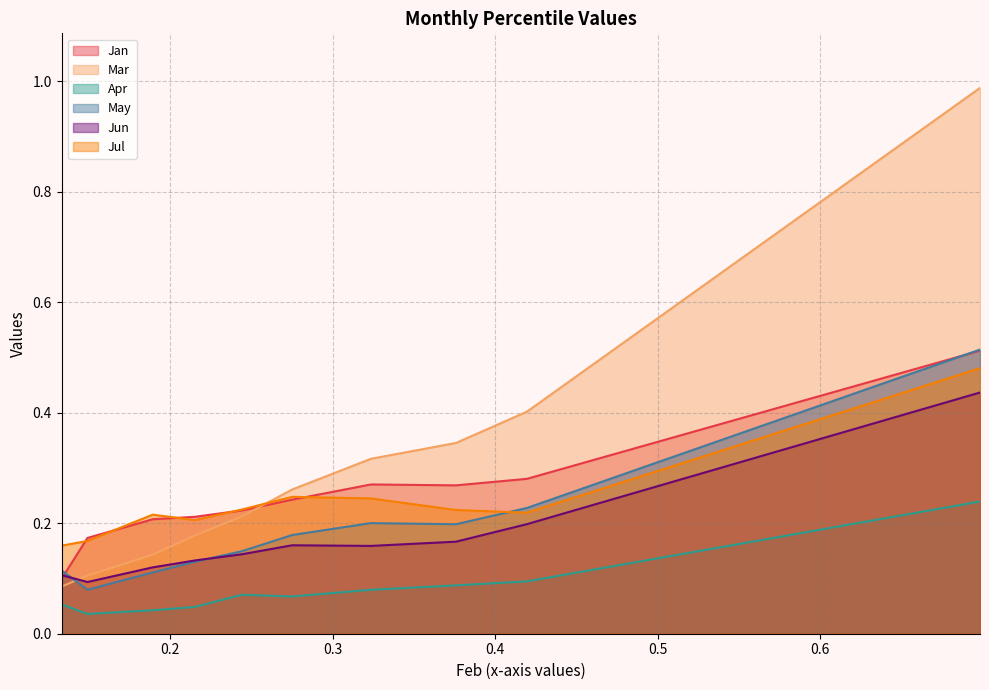

How many categories are shown in the chart?

10